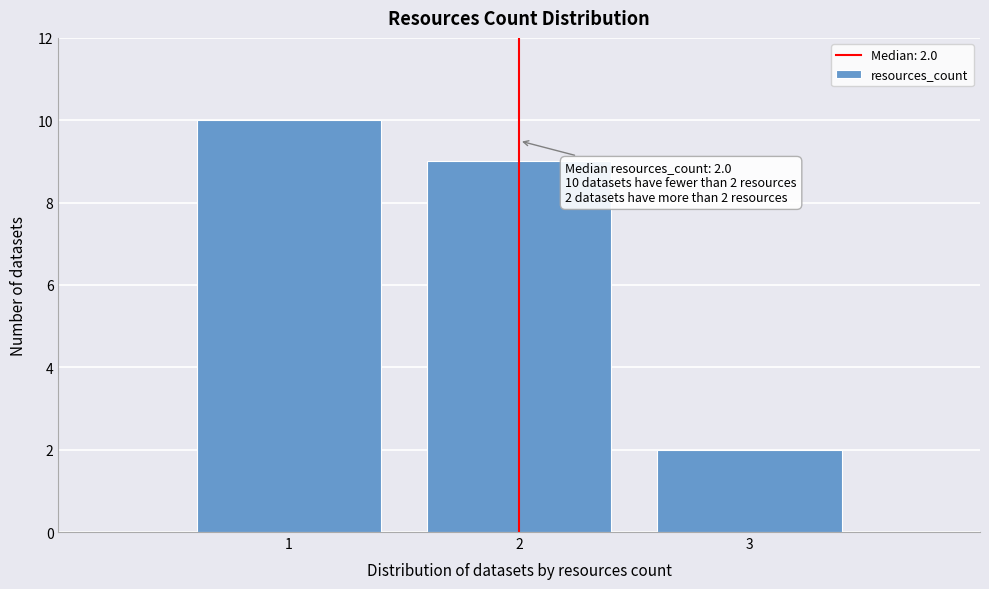

Over which range of the x-axis is the bar tallest?

0.5 to 1.5